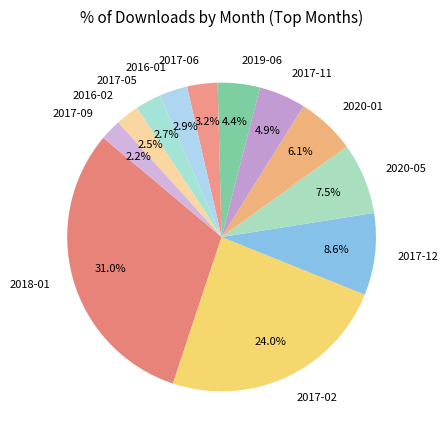

Approximately how many times larger is the value at 2017-02 compared to 2017-06?

7.5